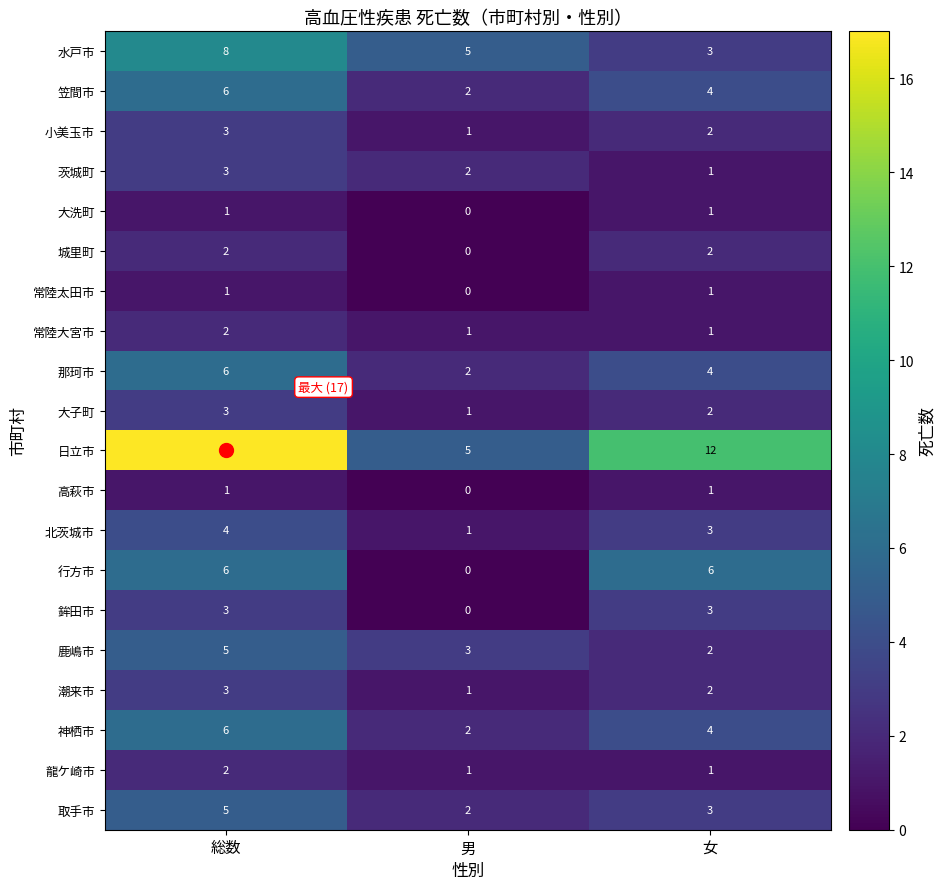

At which label does 神栖市 reach its peak?

総数